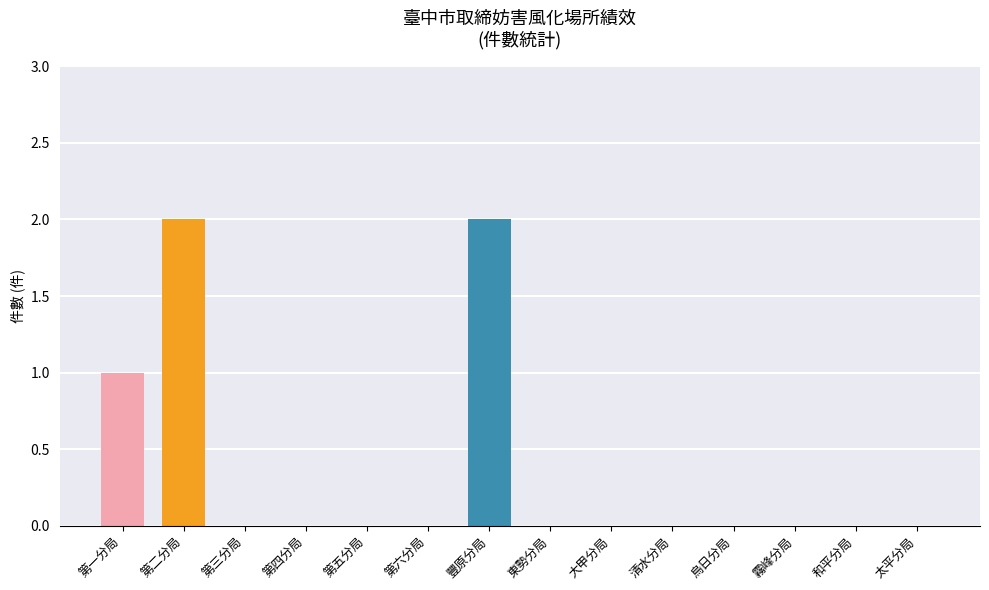

What is the sum of all values?

5